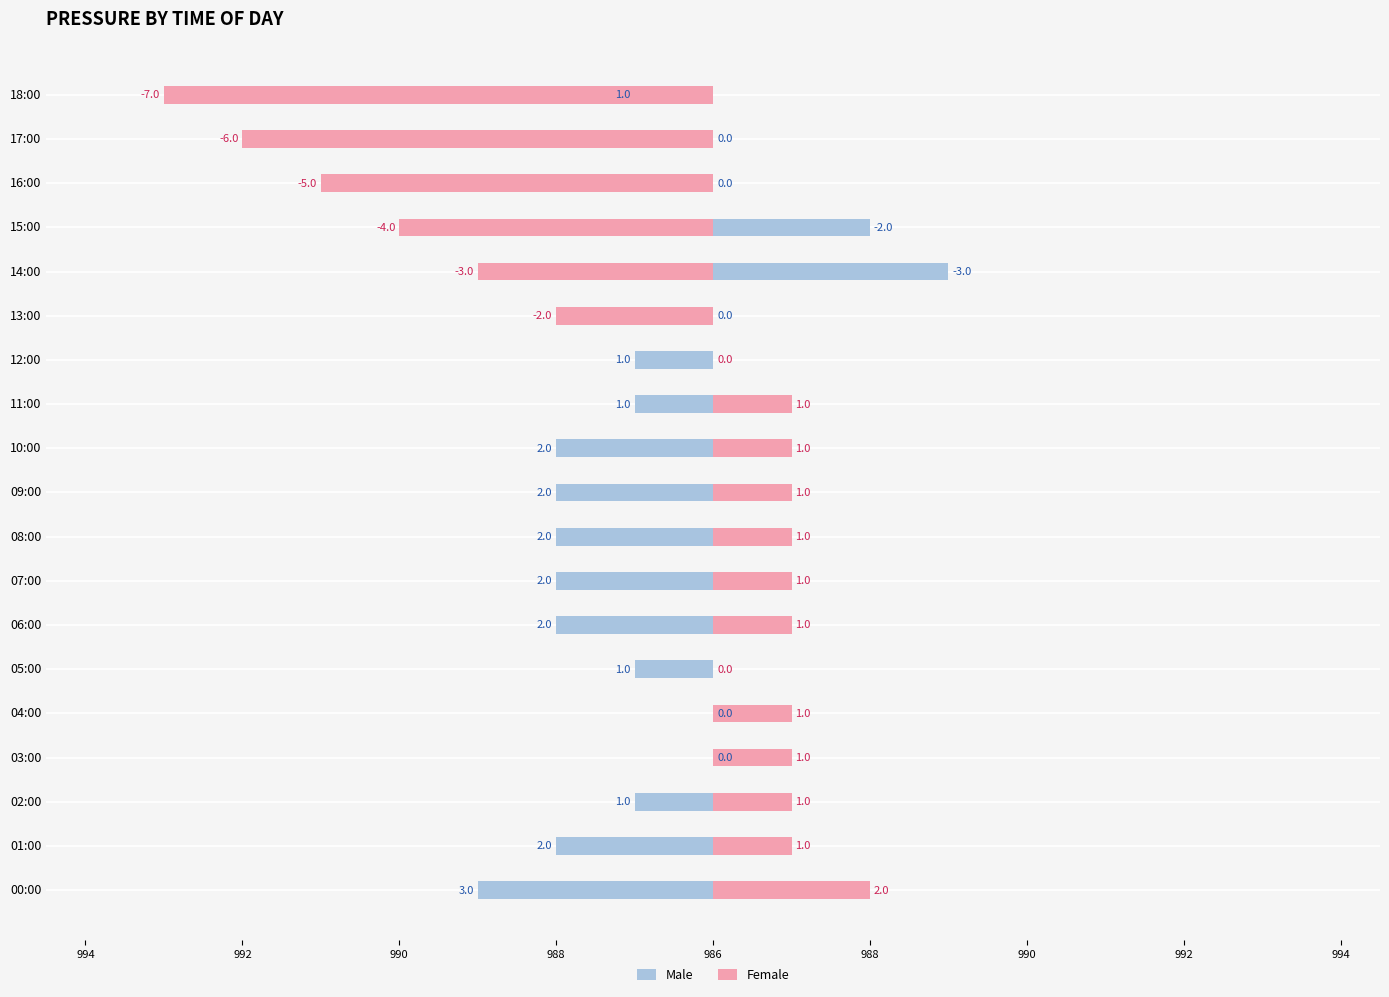

The value of Female at 14:00 is -1. True or false?

False